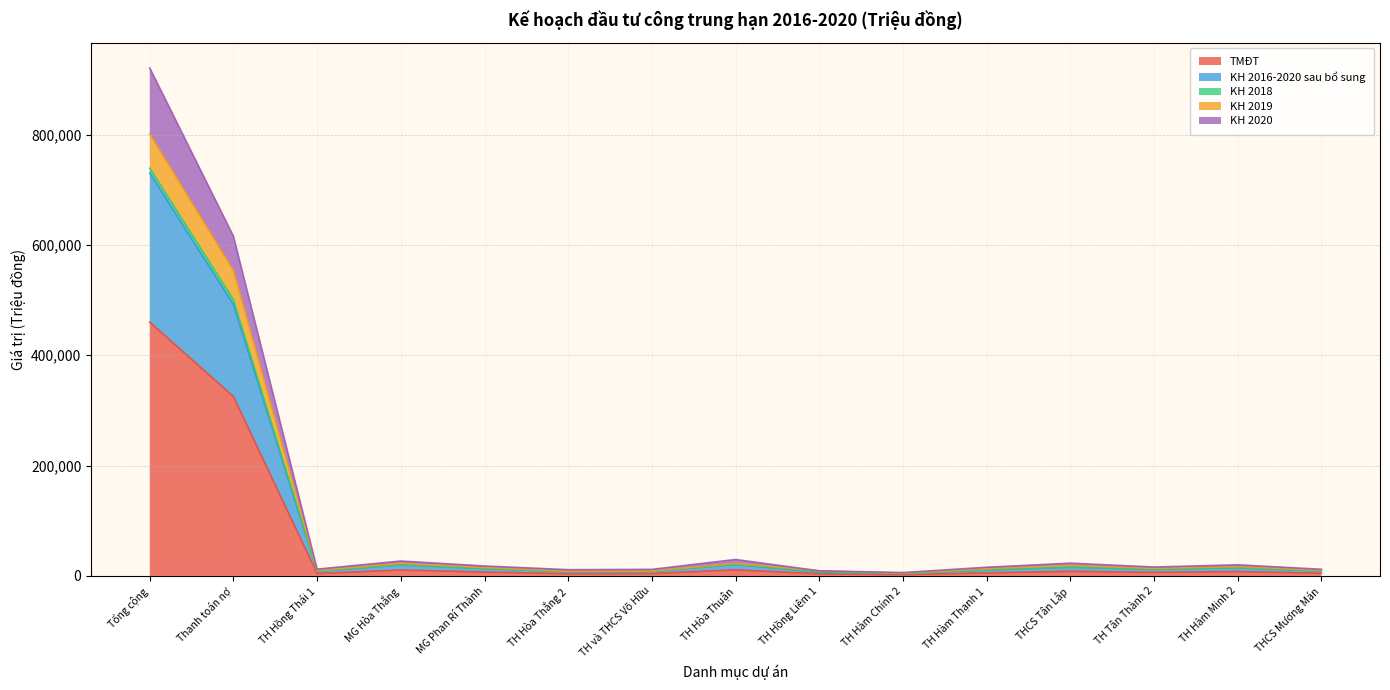

What is the label of the 7th point from the right?

TH Hồng Liêm 1